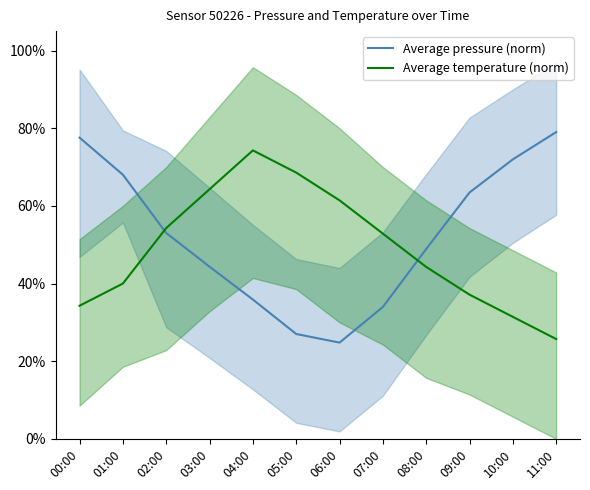

Rank the series by their maximum value, from lowest to highest.

Average temperature (norm), Average pressure (norm)